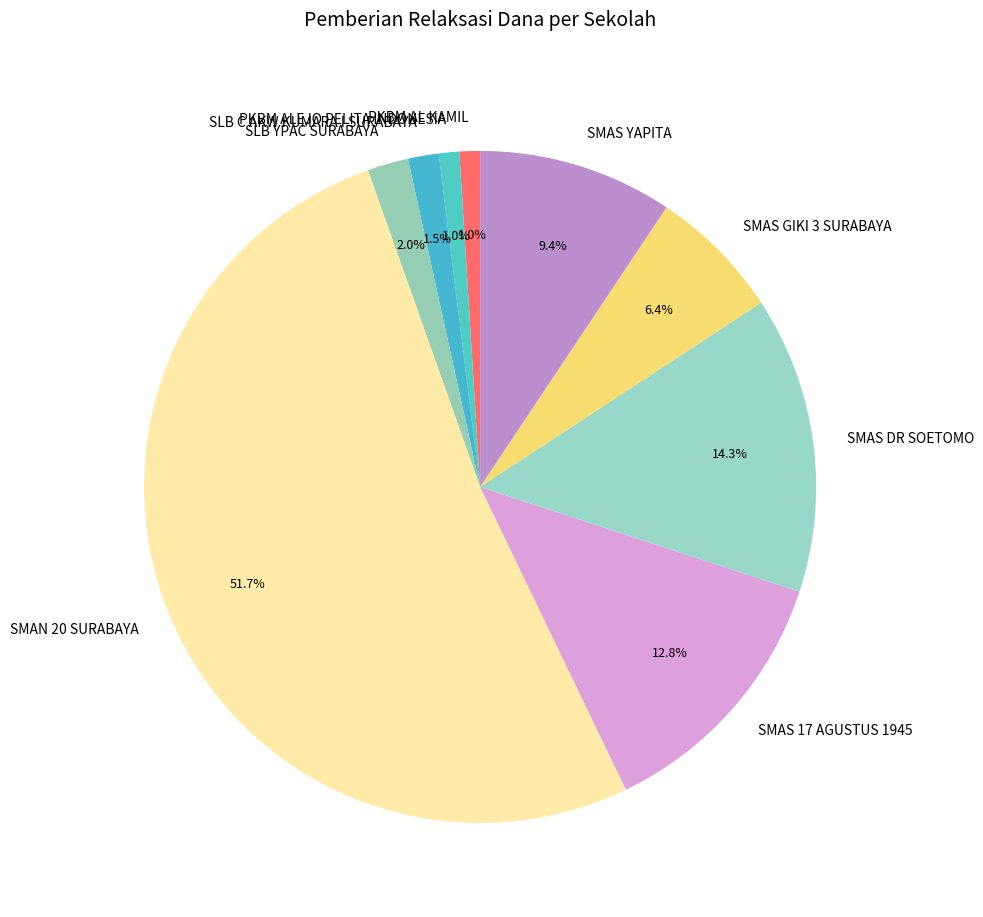

The PKBM ALEJO PELITA INDONESIA slice represents 11% of the pie. True or false?

False